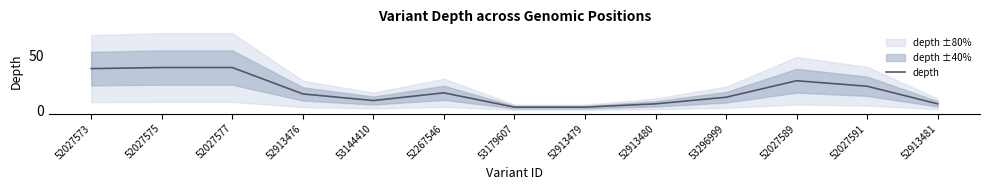

True or false: there are more than 1 points higher than both neighbors.

True